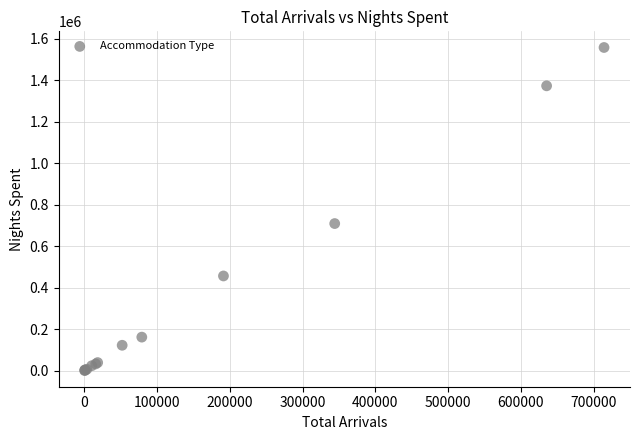

What Y value in the scatter plot is closest to 779409?

709313